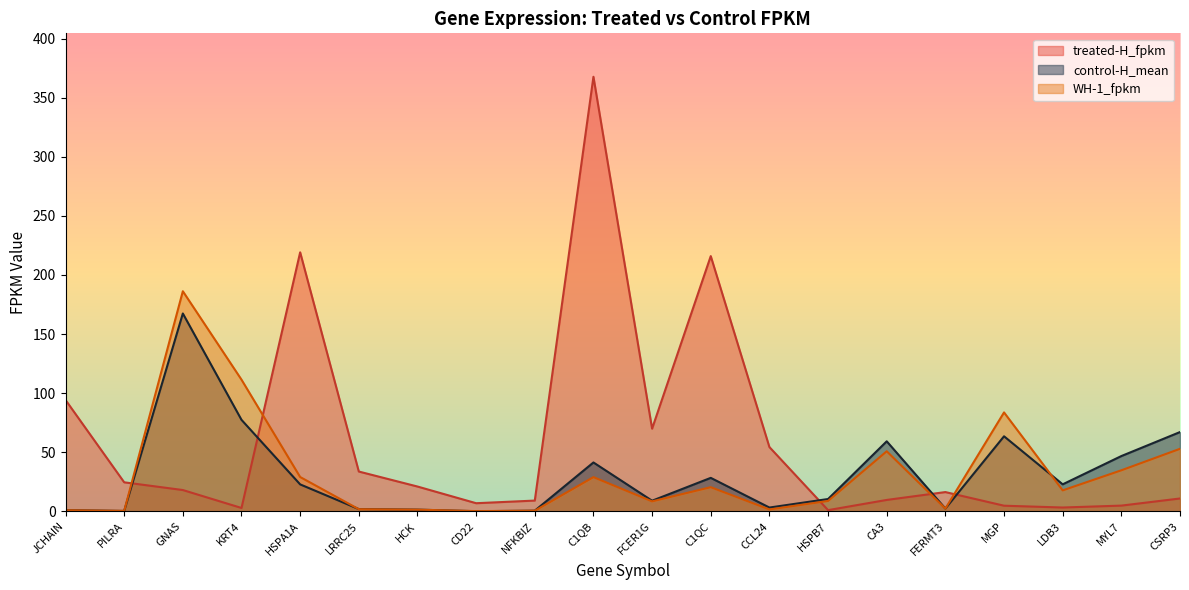

Between LDB3 and CSRP3, which series saw the biggest shift?

control-H_mean